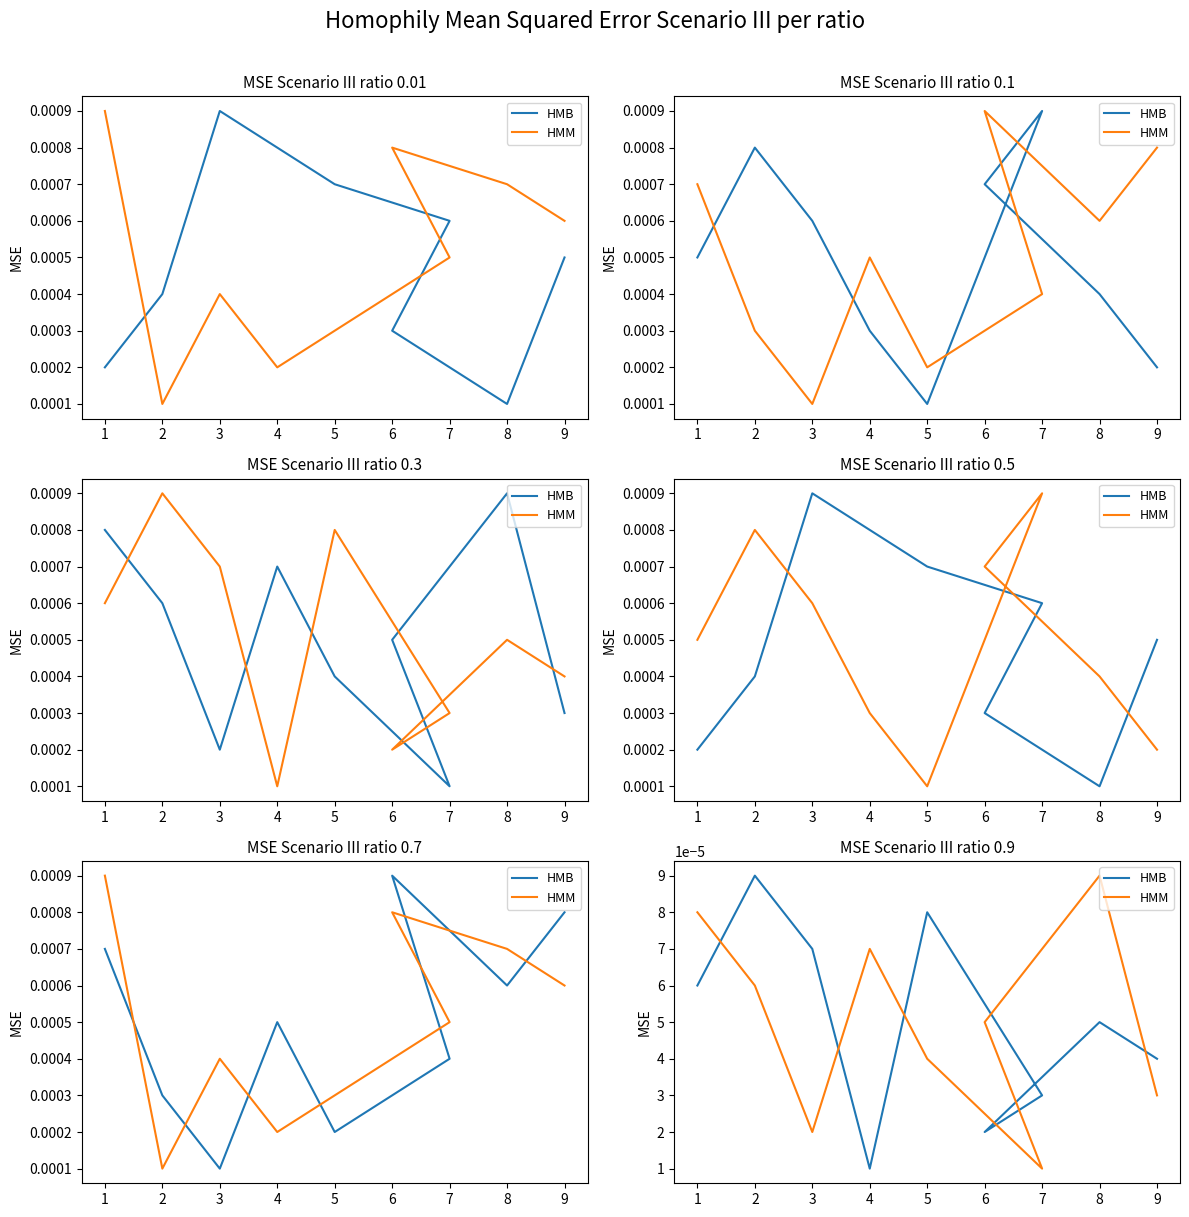

Count the HMB values in the range 0 to 1.

9